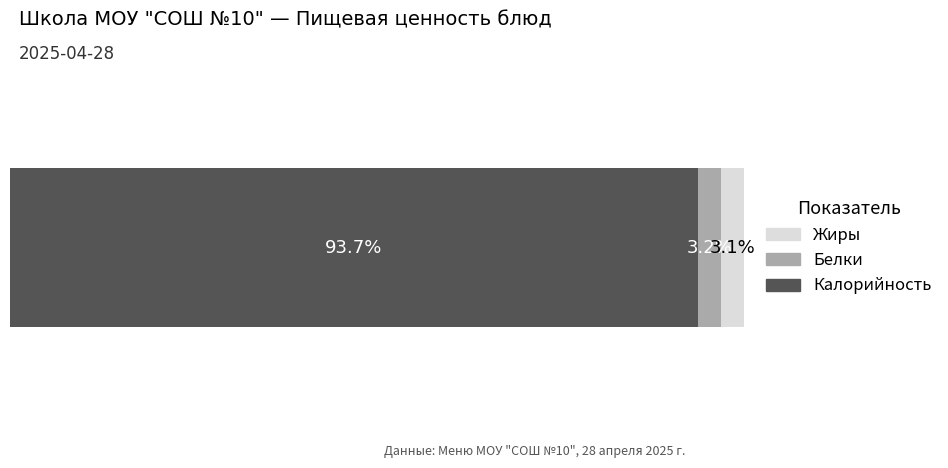

What are all the series names shown in the legend?

Жиры, Белки, Калорийность